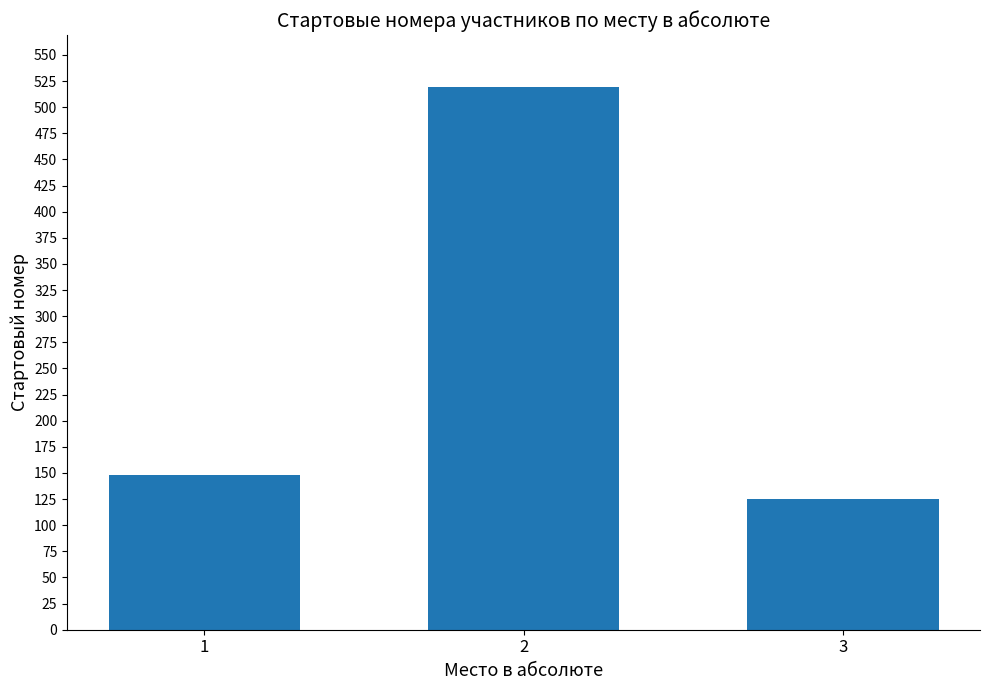

What value does the data have at 1, to the nearest 5?

150